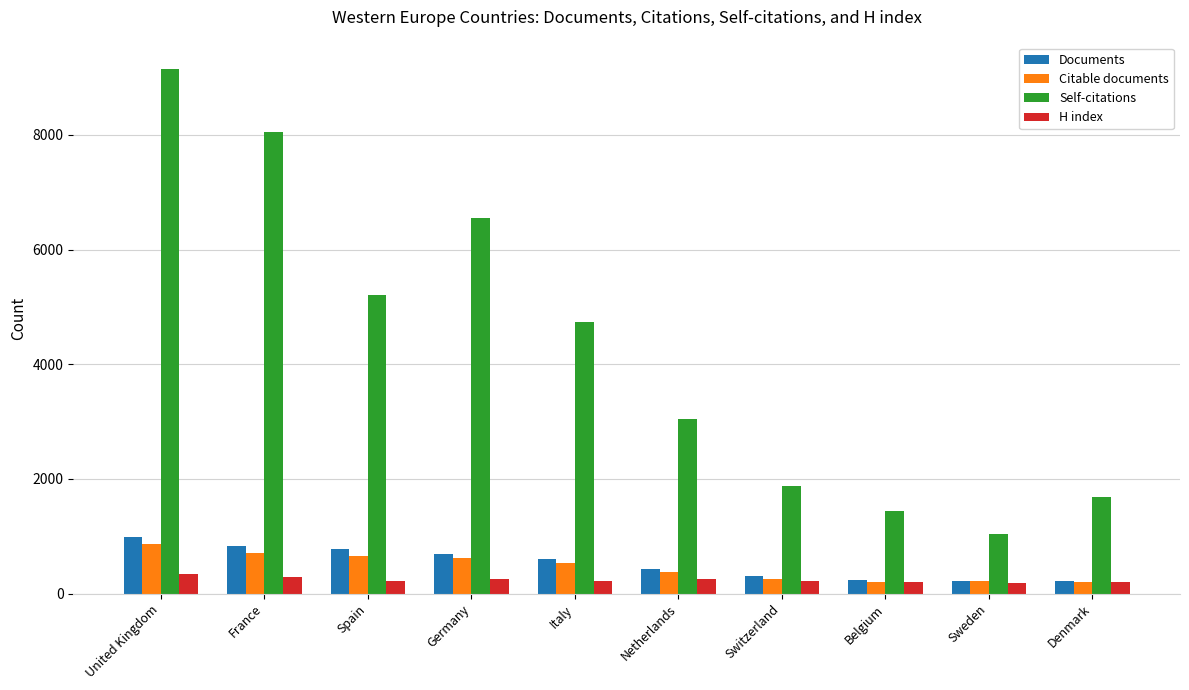

What are all the series names shown in the legend?

Documents, Citable documents, Self-citations, H index